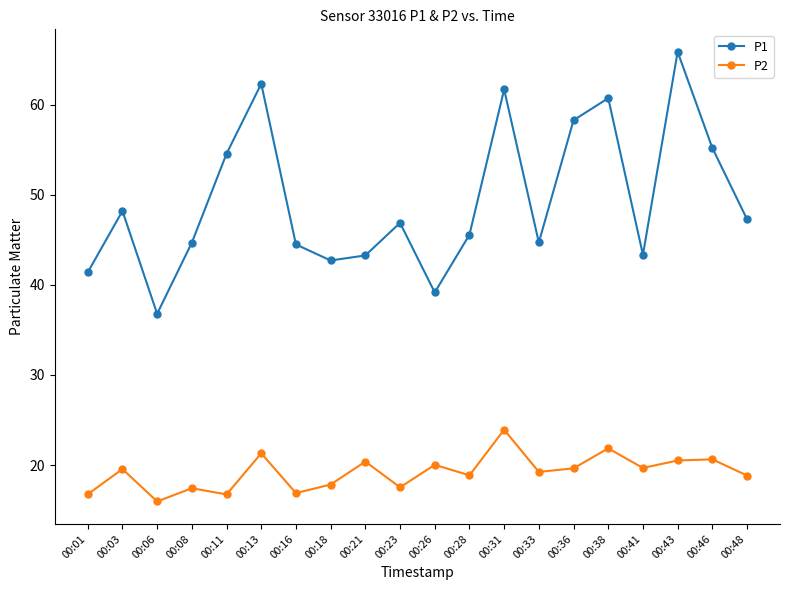

True or false: P1 and P2 intersect in this chart.

False